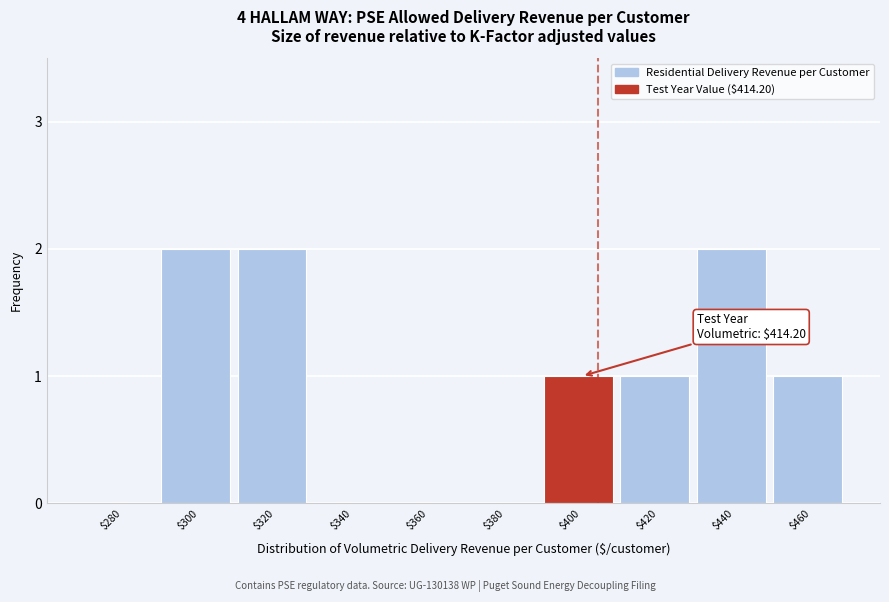

The chart shows a value of 1 at $320. True or false?

False